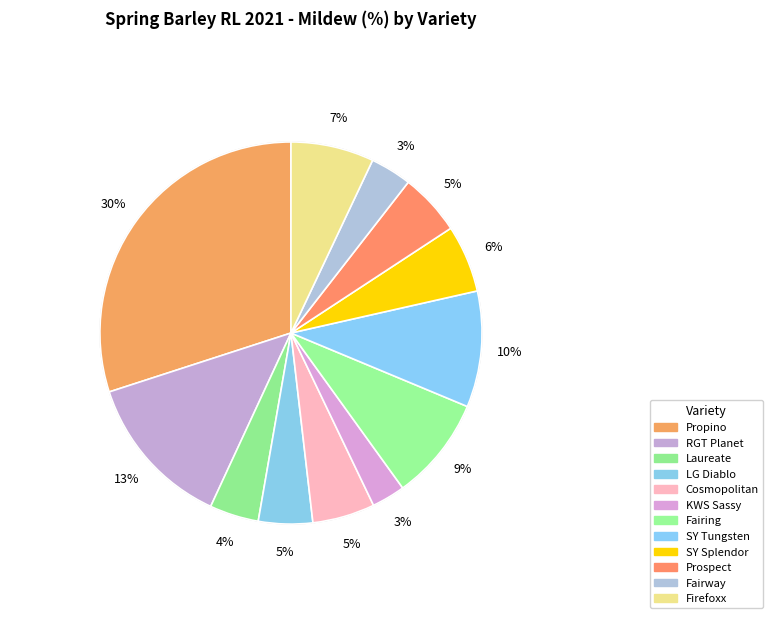

Between Laureate and Cosmopolitan, which is larger?

Cosmopolitan